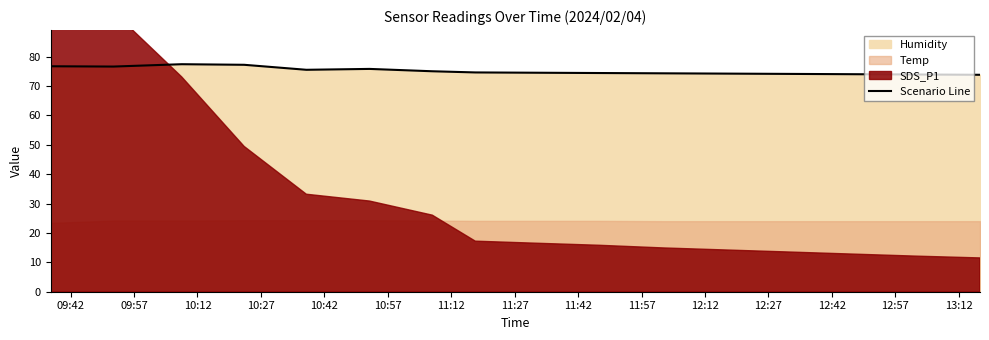

What is the lowest value of the Scenario Line series?

73.8